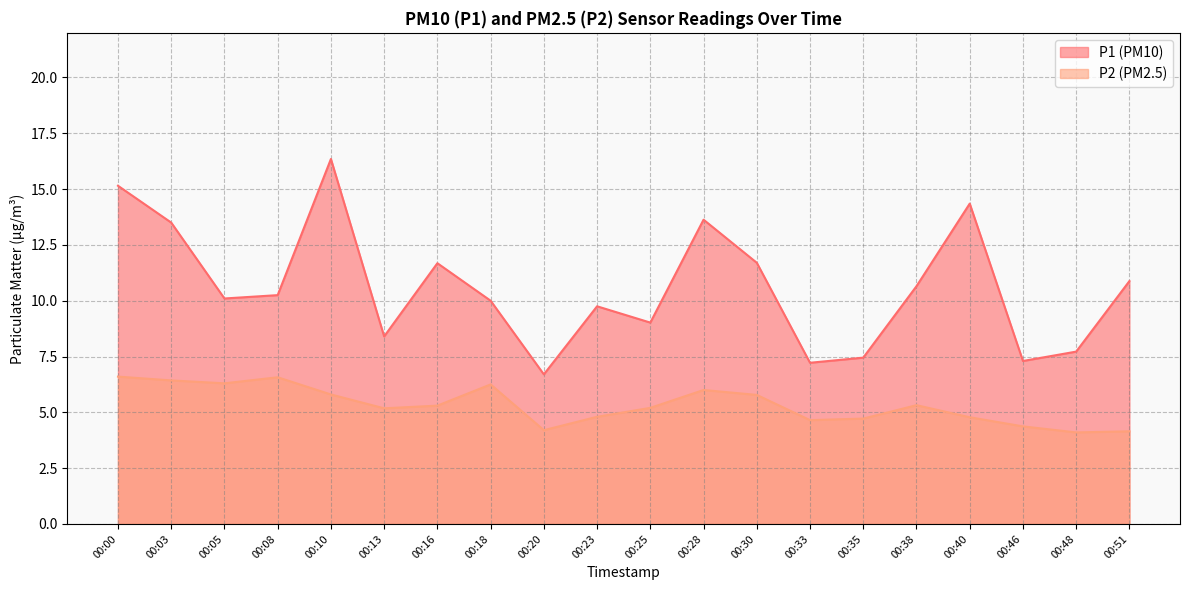

Reading left to right, list all the values displayed in this chart.

P1: 15.2	13.5	10.1	10.2	16.4	8.4	11.7	10.0	6.7	9.8	9.0	13.6	11.7	7.2	7.5	10.7	14.3	7.3	7.7	10.9
P2: 6.6	6.4	6.3	6.6	5.8	5.2	5.3	6.2	4.2	4.8	5.2	6.0	5.8	4.7	4.7	5.3	4.8	4.4	4.1	4.2